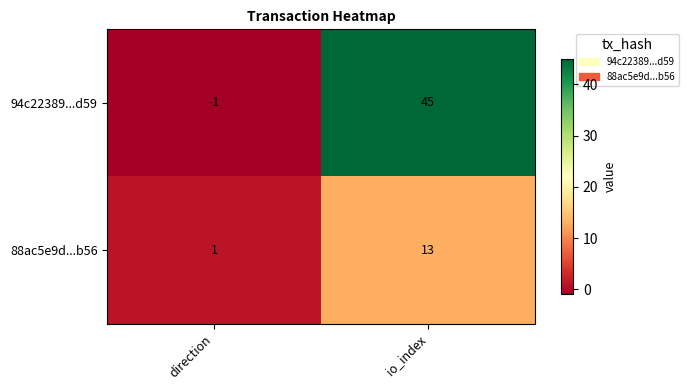

List the series in order of their peak value, lowest first.

88ac5e9d...b56, 94c22389...d59